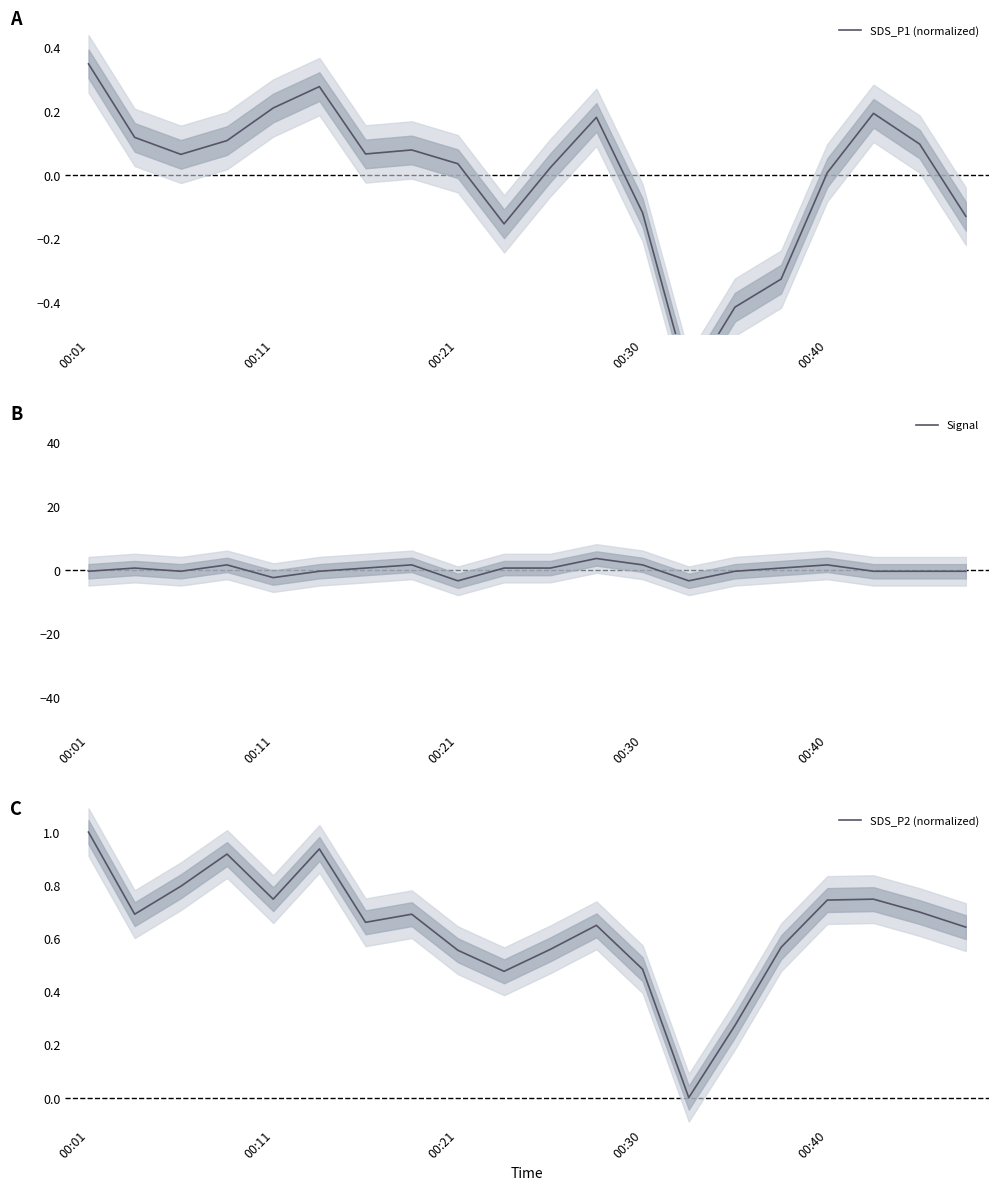

What is the total value across all series at 5?

0.8